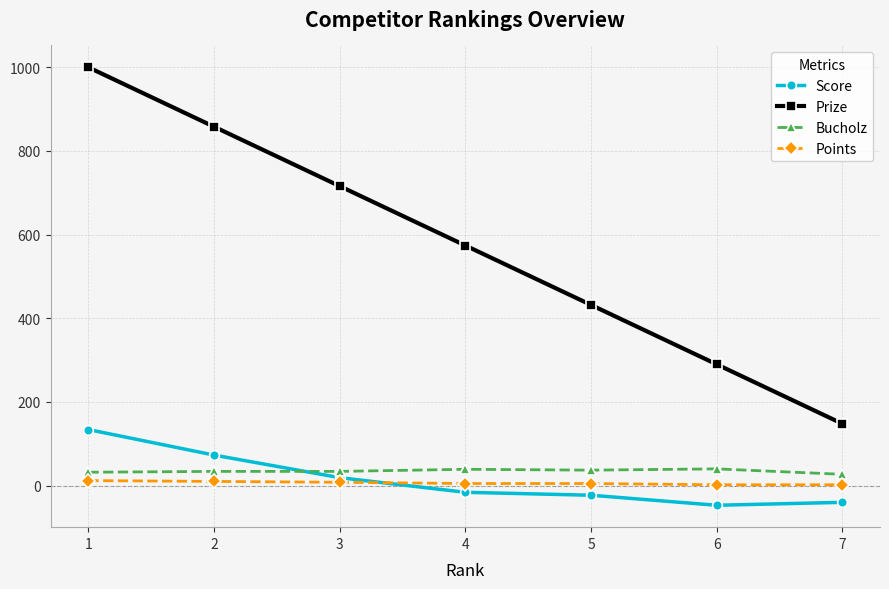

Which series has the largest range (max minus min)?

Prize